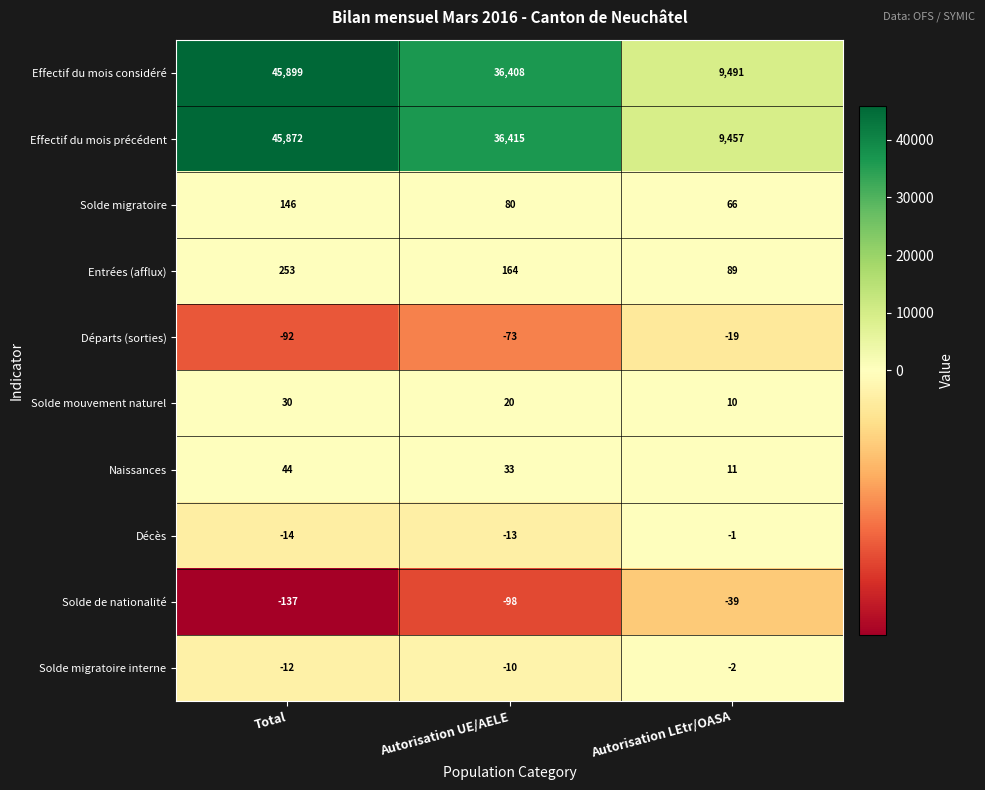

Is it true that Solde migratoire equals 146 at Total?

True